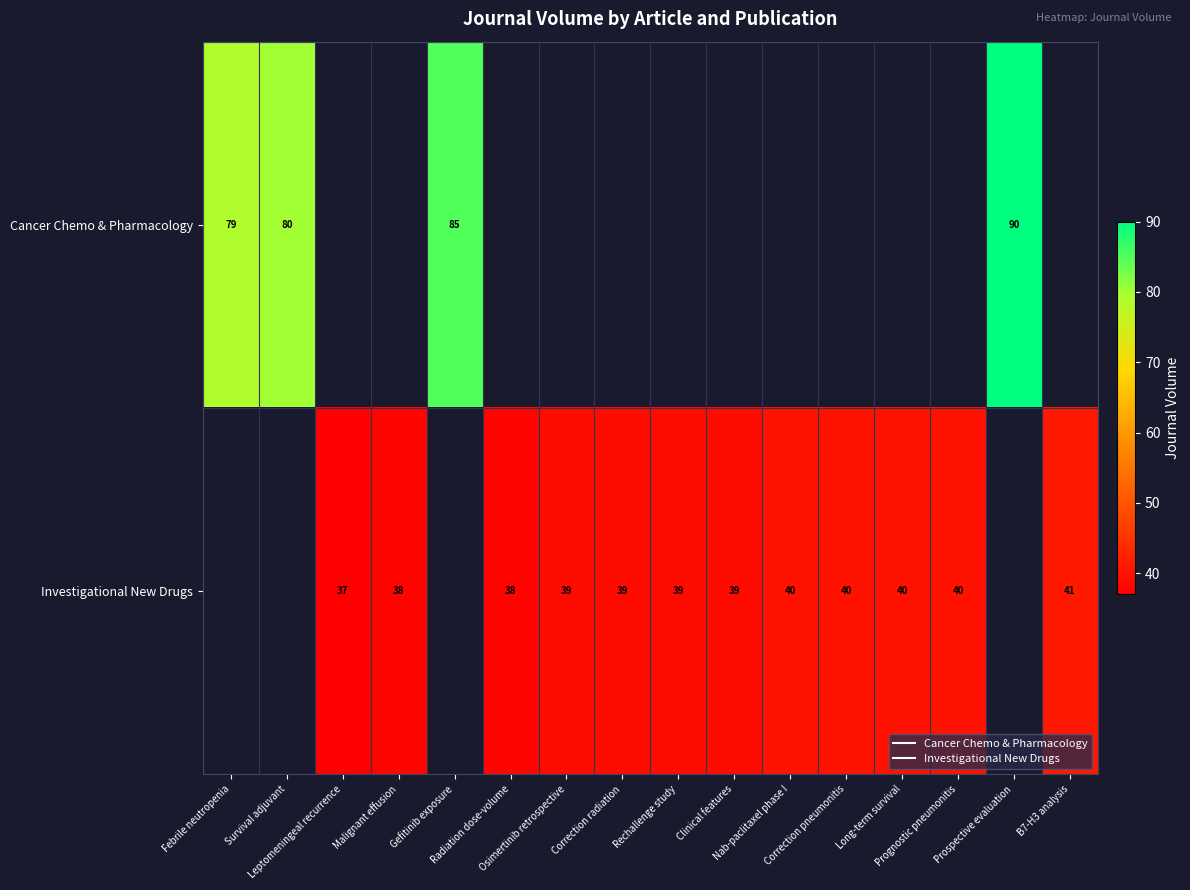

What is the smallest value displayed?

37.0